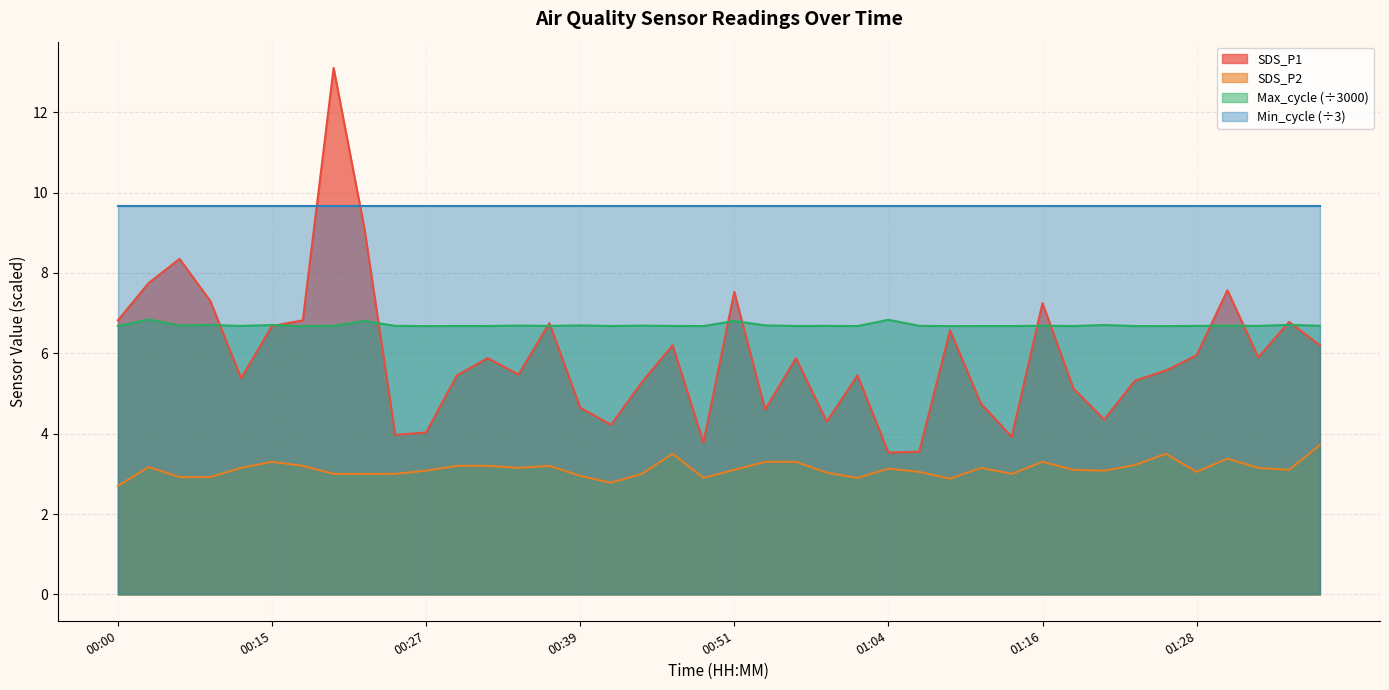

What is the label of the 31st point from the right?

00:24